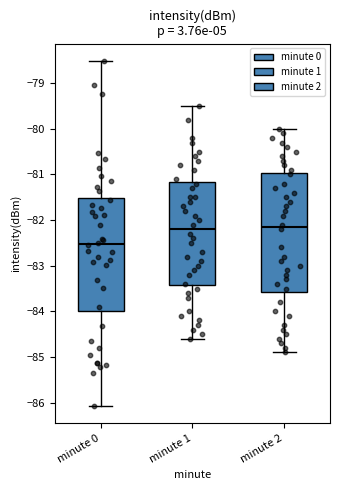

Which box's median line is the lowest?

minute 0